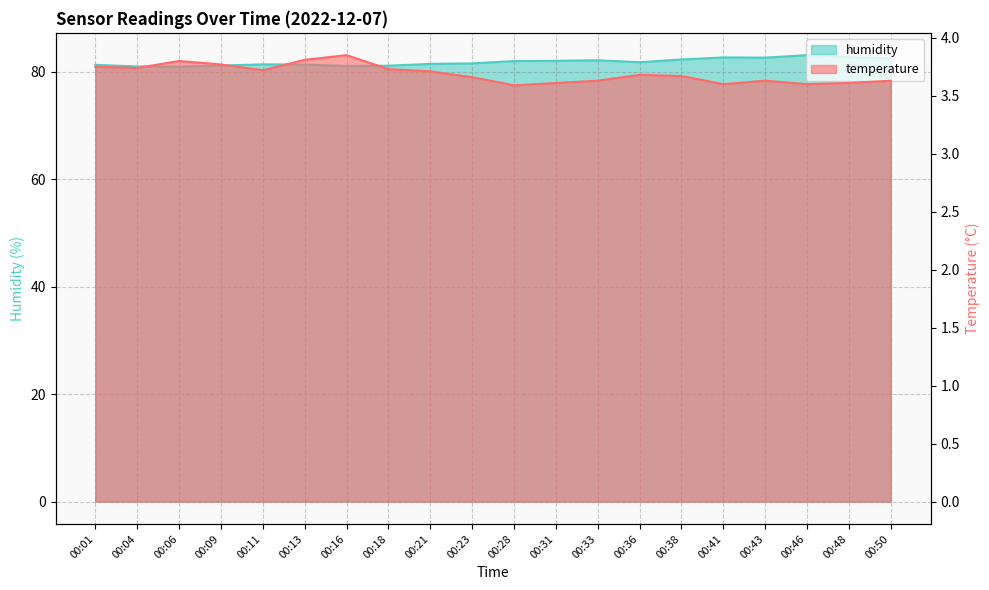

Between 00:04 and 00:48, which series saw the biggest shift?

humidity